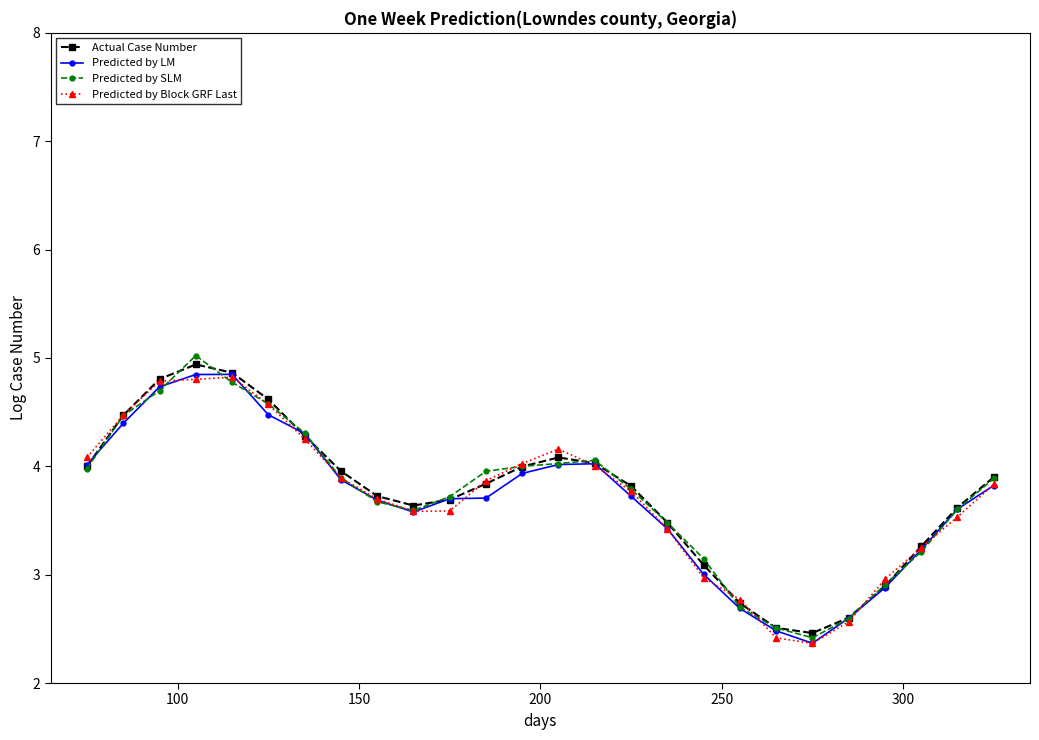

What is the difference between the second highest and second lowest values in the Actual Case Number series?

2.4